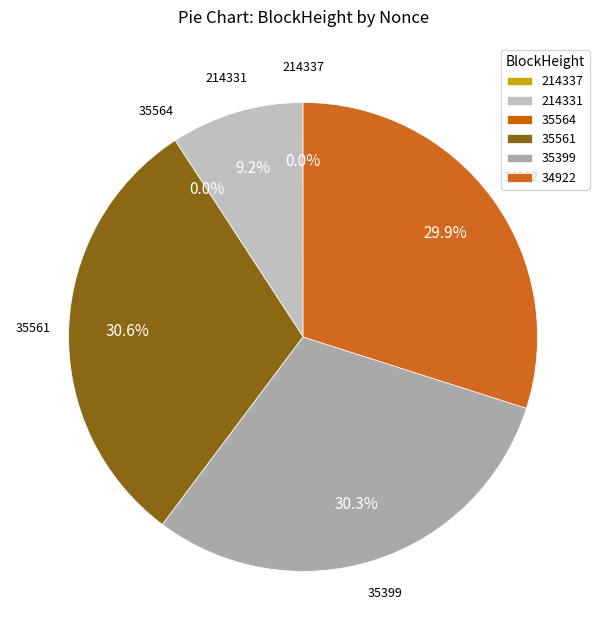

Does 34922 represent more than half of the total?

No